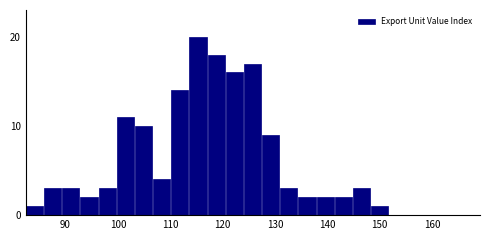

Read against the x-axis, roughly where is the centre of the tallest bar?

115